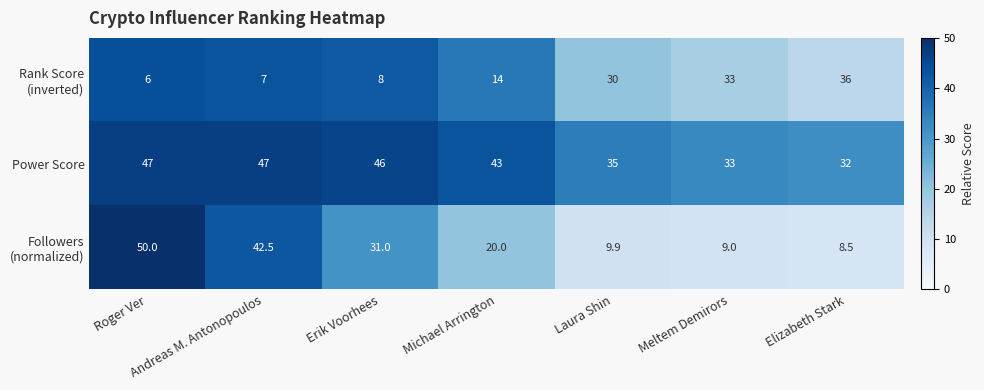

True or false: Power Score has a value of 47.0 at Roger Ver.

True